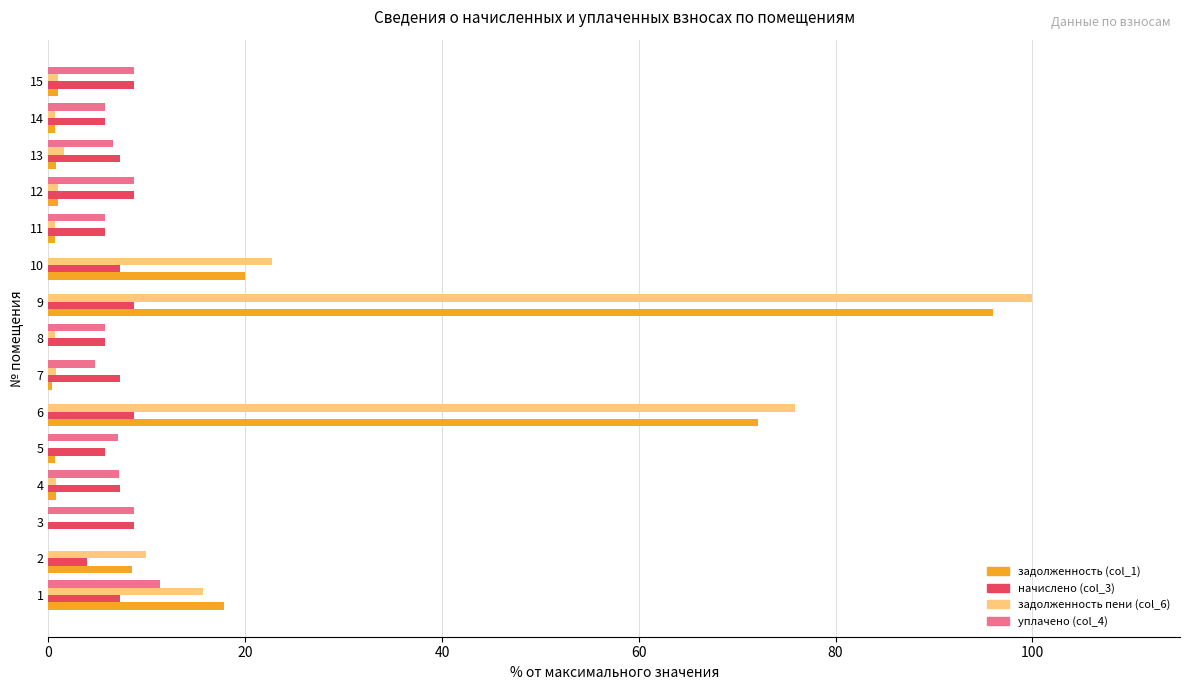

At which category is the sum across all series the highest?

9